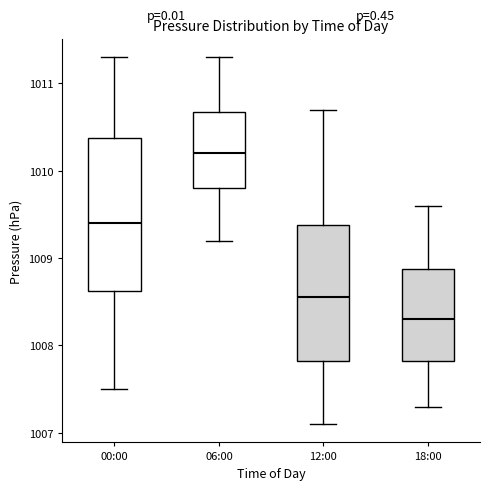

Reading left to right, transcribe this box plot: for each box, give where its median line is, the range the box spans, and where its two whiskers end, as read against the y-axis. The values are not printed on the chart, so give them approximately, as read against the axis.

00:00: median 1009.4, box 1008.6 to 1010.4, whiskers 1007.5 to 1011.3
06:00: median 1010.2, box 1009.8 to 1010.7, whiskers 1009.2 to 1011.3
12:00: median 1008.6, box 1007.8 to 1009.4, whiskers 1007.1 to 1010.7
18:00: median 1008.3, box 1007.8 to 1008.9, whiskers 1007.3 to 1009.6